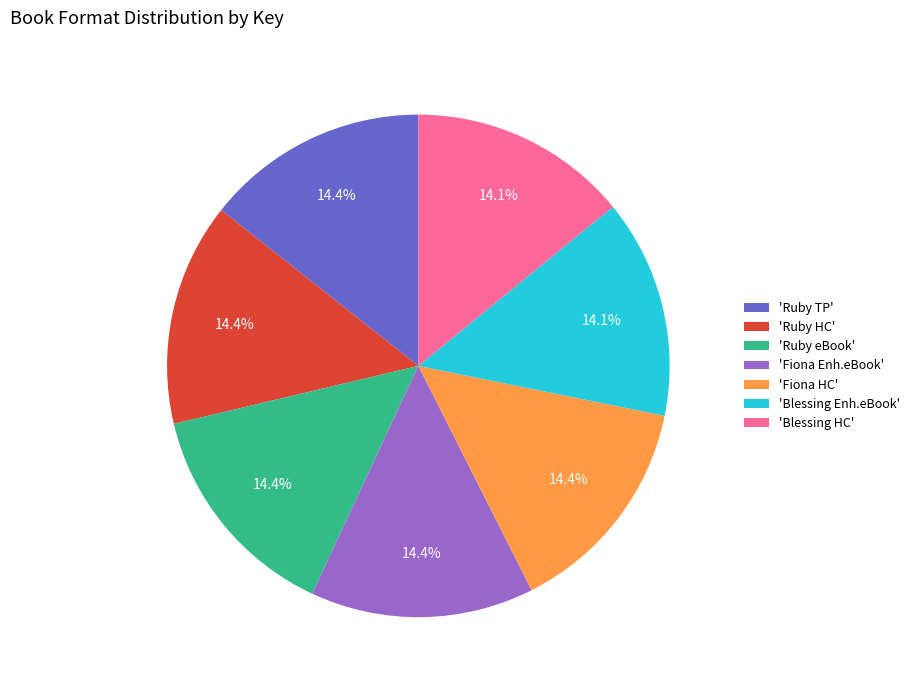

What is the ratio of the value at 'Ruby HC' to the value at 'Fiona Enh.eBook'?

1.0